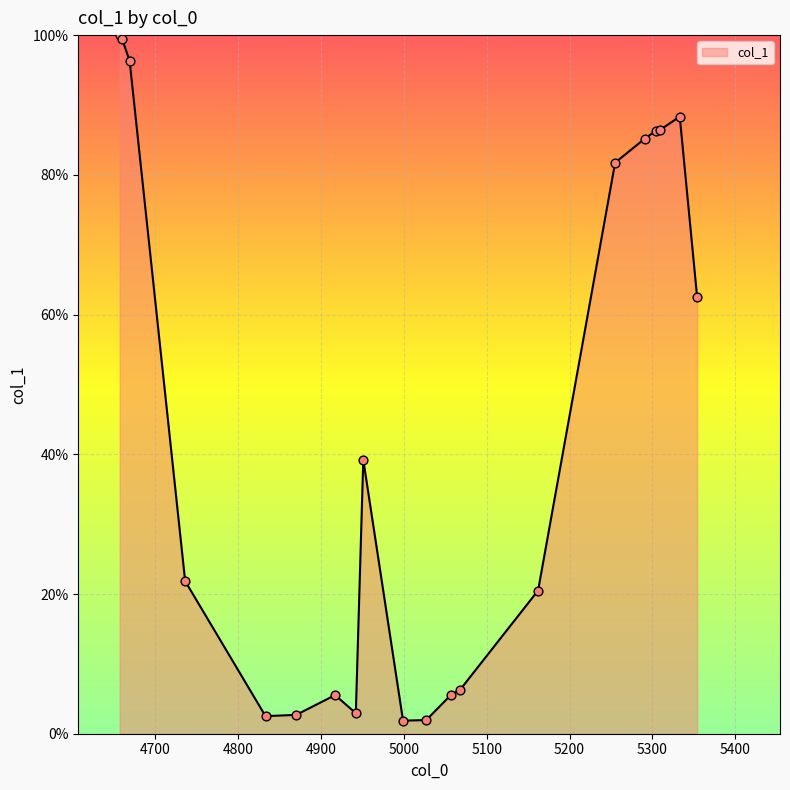

What is the greatest value displayed?

100.0